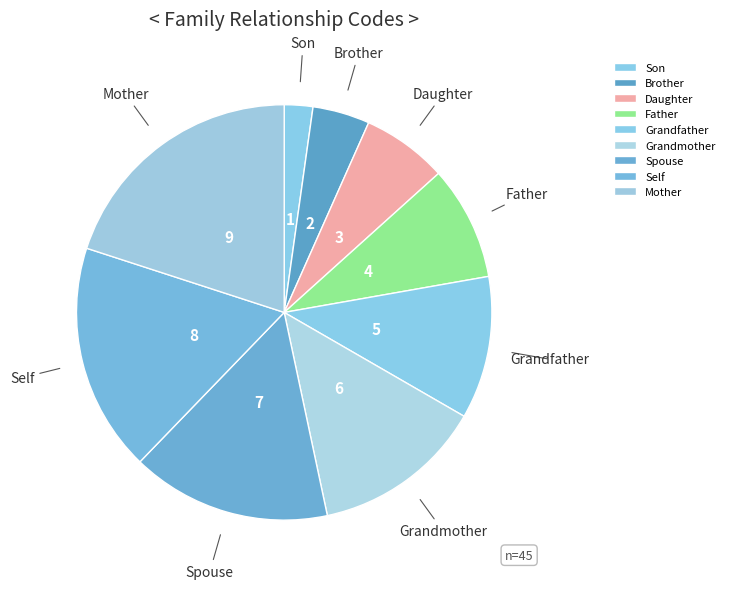

What is the ratio of the value at Mother to the value at Self?

1.1